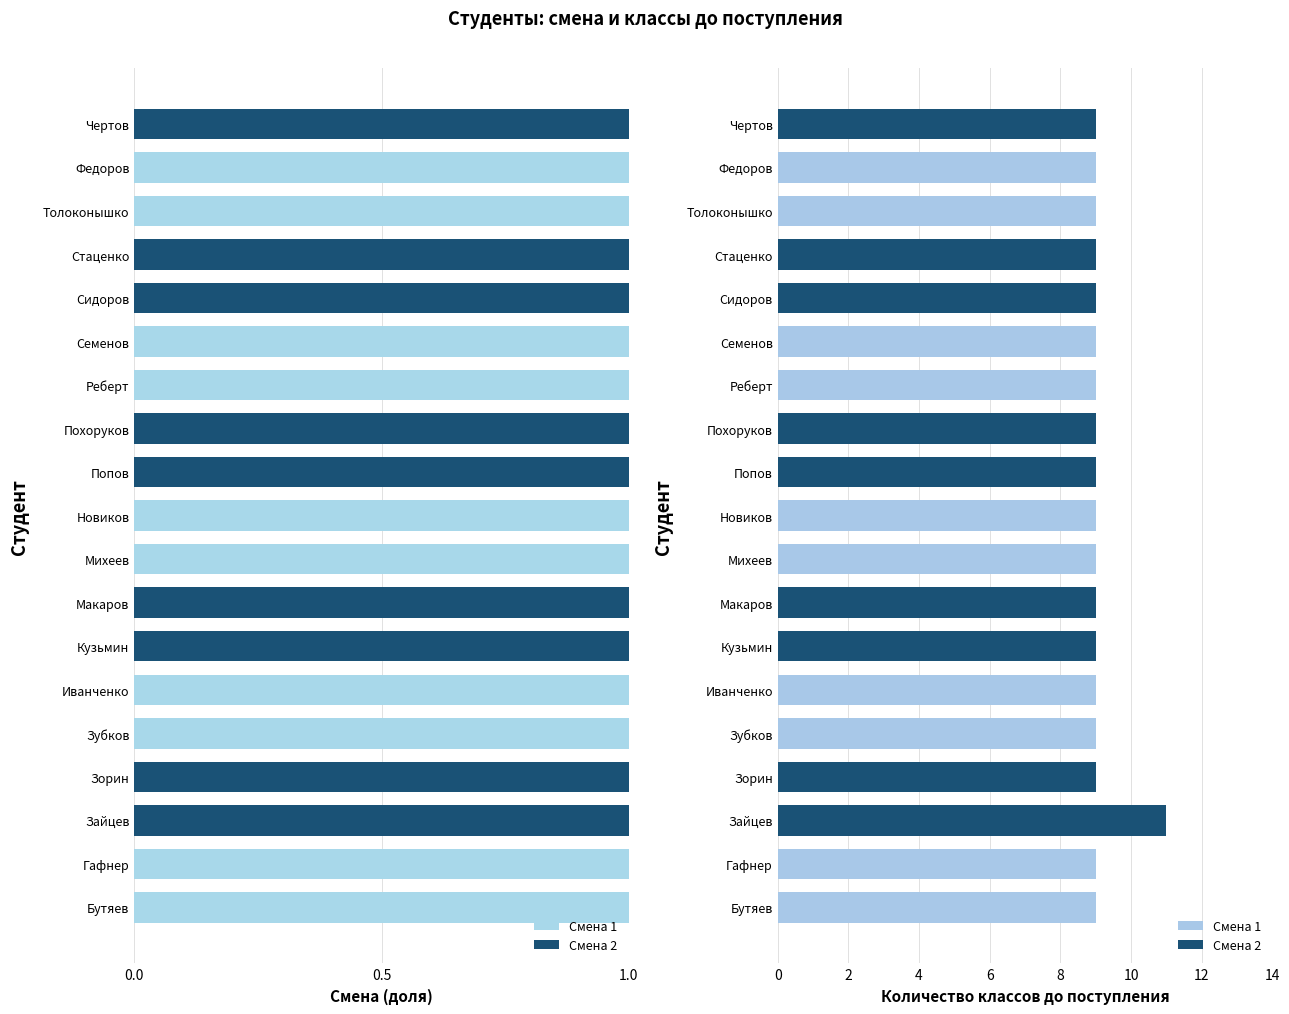

The Смена 2 series shows 0 at Зубков. True or false?

True